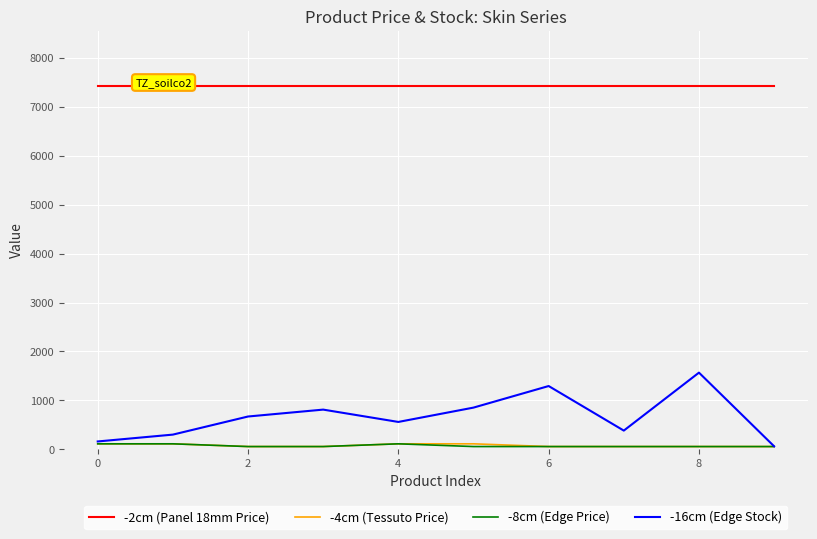

Which series has the widest spread of values?

-16cm (Edge Stock)